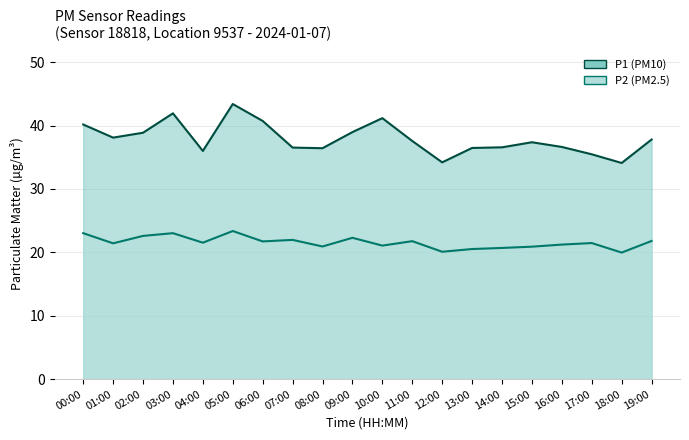

Which series has the largest total across all categories?

P1 line